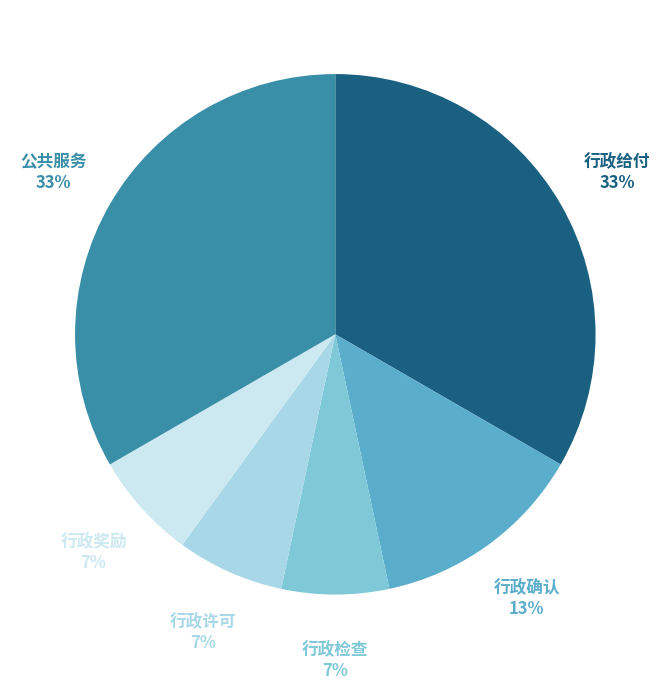

To the nearest percent, what portion does 行政检查 represent?

7%